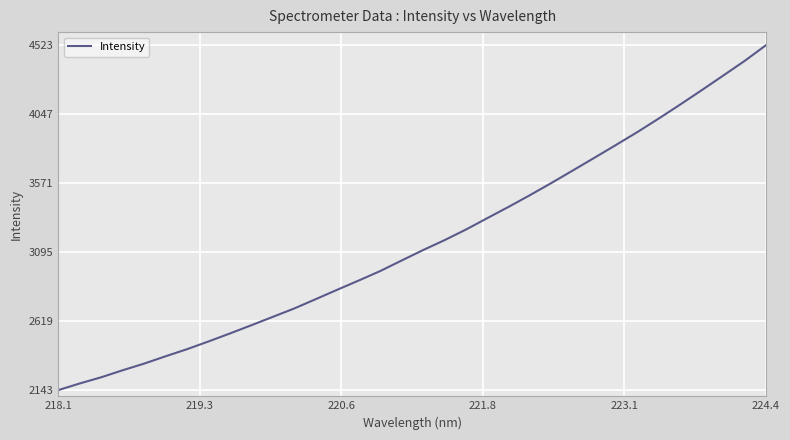

What is the difference between the maximum and minimum values?

2379.7